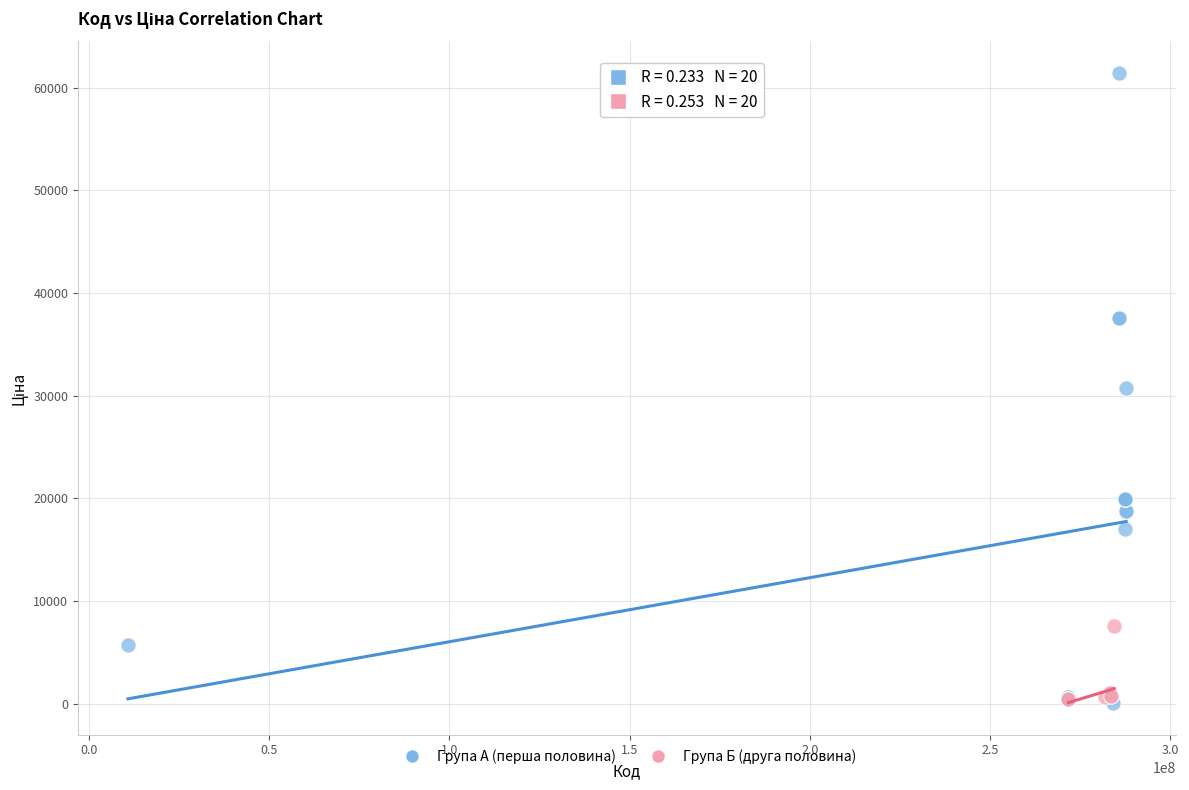

Which series reaches the maximum Y coordinate?

Група А (перша половина)